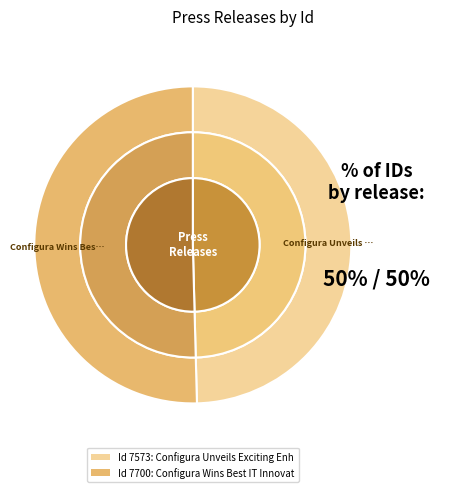

Rank the categories by value from lowest to highest.

Configura Unveils Exciting Enhancements, Configura Wins Best IT Innovation Award